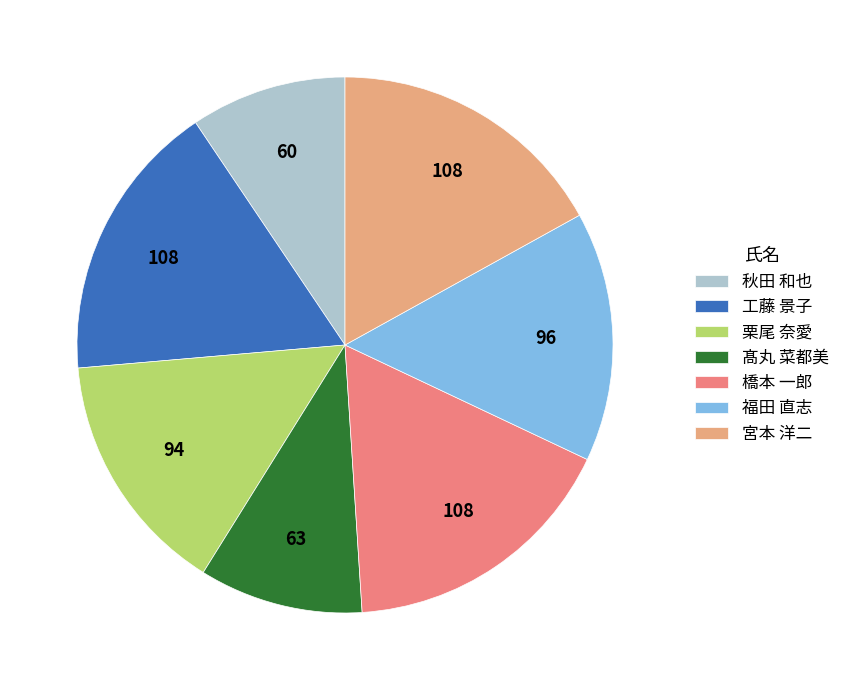

Approximately how many times larger is the value at 秋田 和也 compared to 福田 直志?

0.6